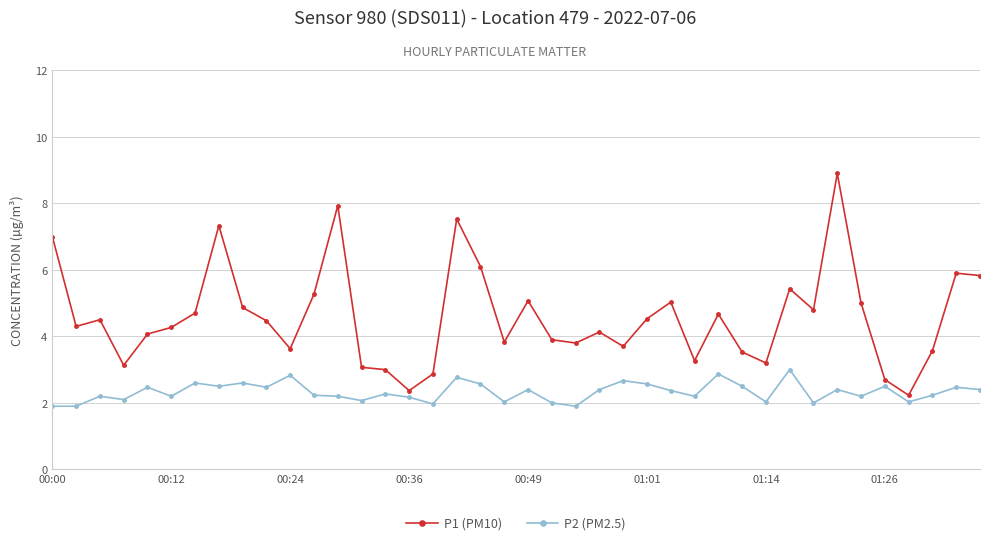

What is the difference between the second highest and minimum values in the P2 (PM2.5) series?

1.0